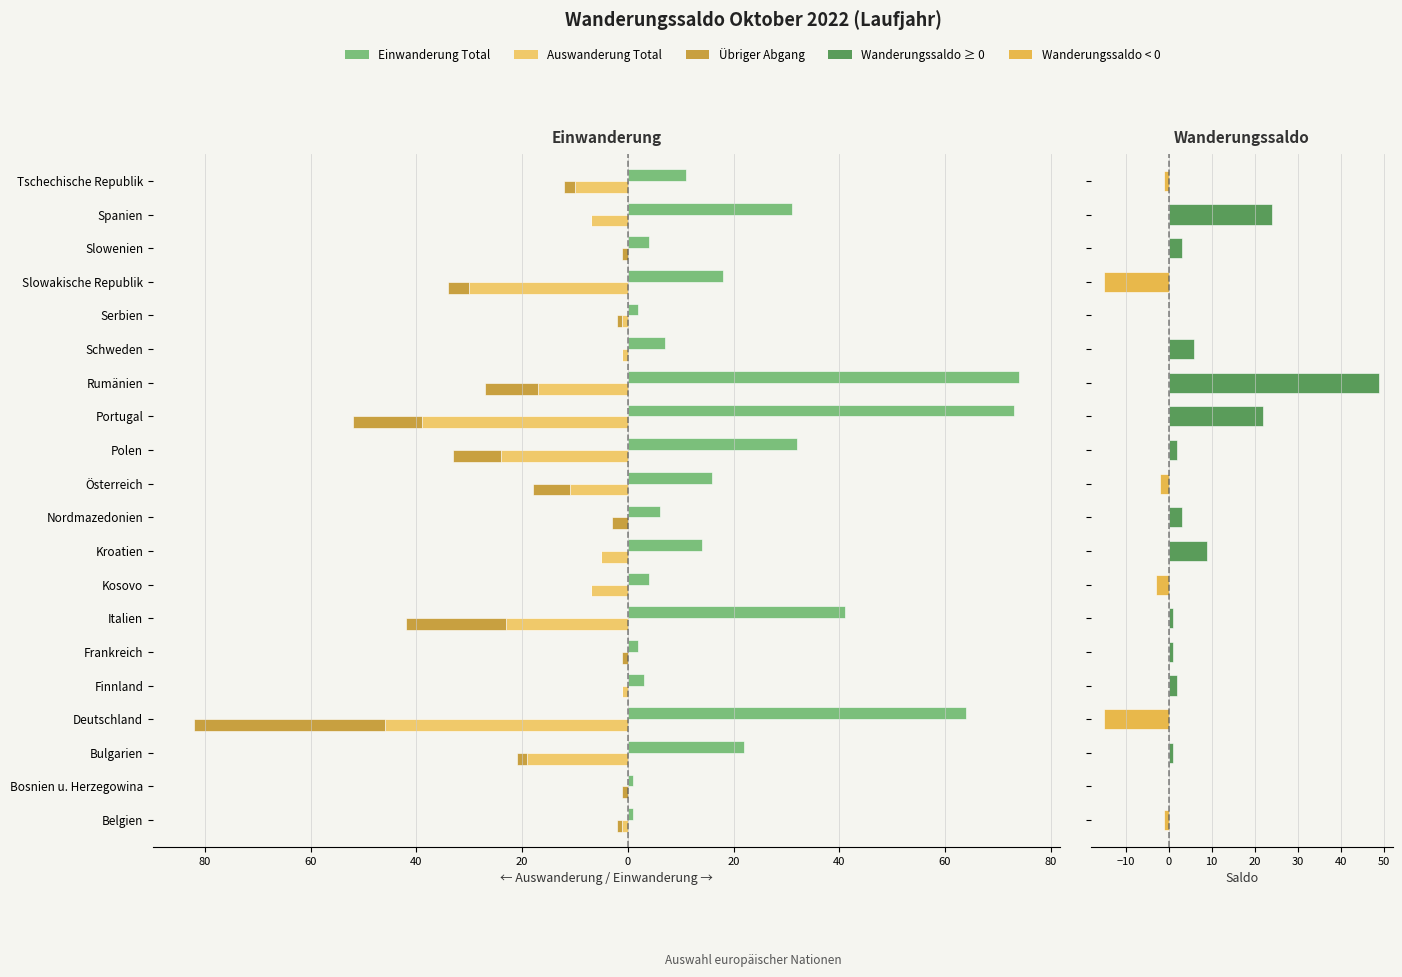

What is the approximate value of Wanderungssaldo at Deutschland, to the nearest 10?

-20